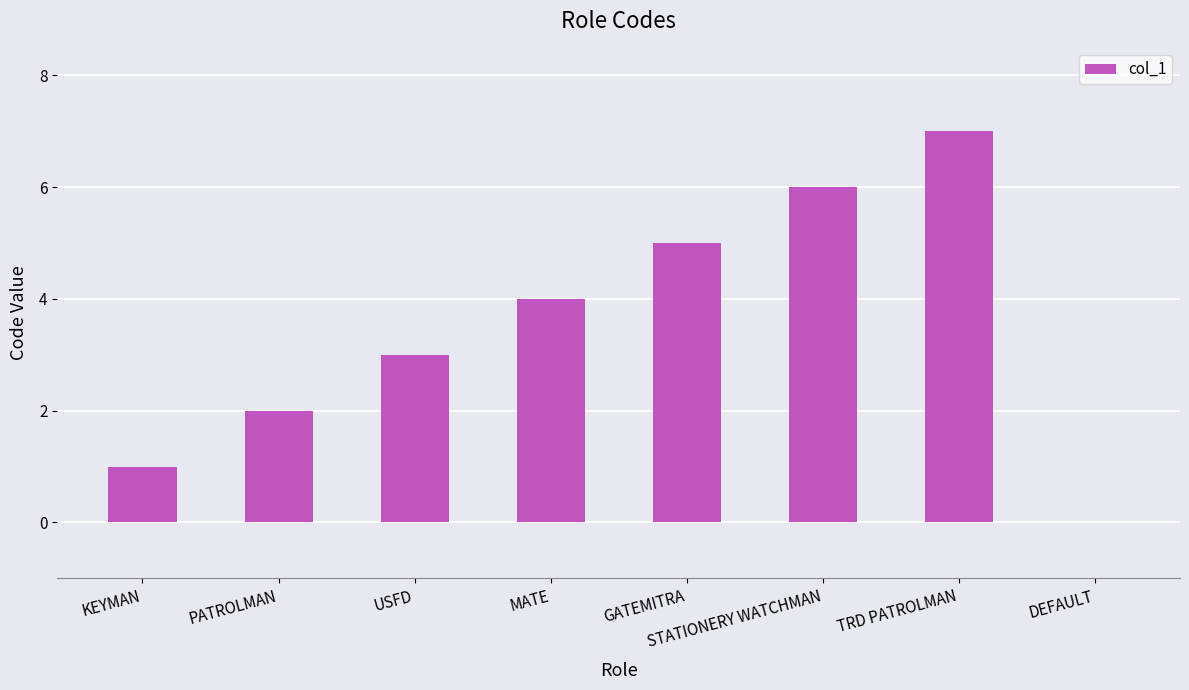

Between DEFAULT and GATEMITRA, which is larger?

GATEMITRA